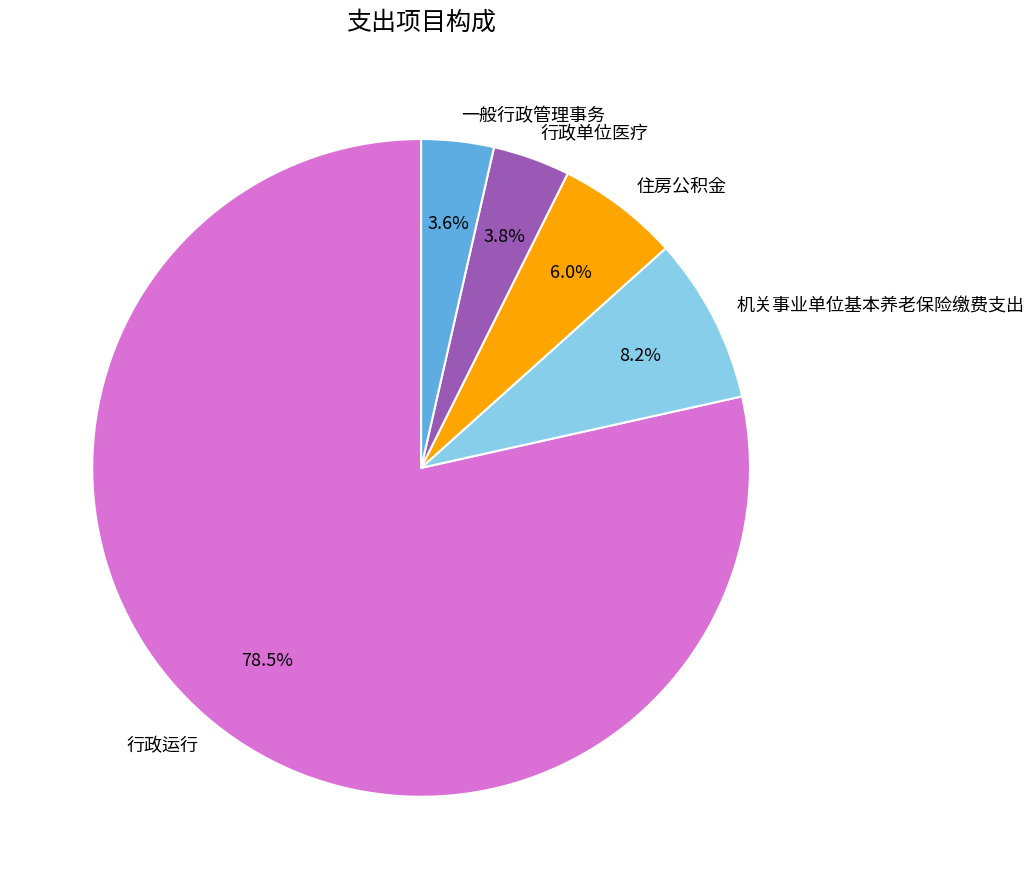

Which slice represents more than half of the pie?

行政运行